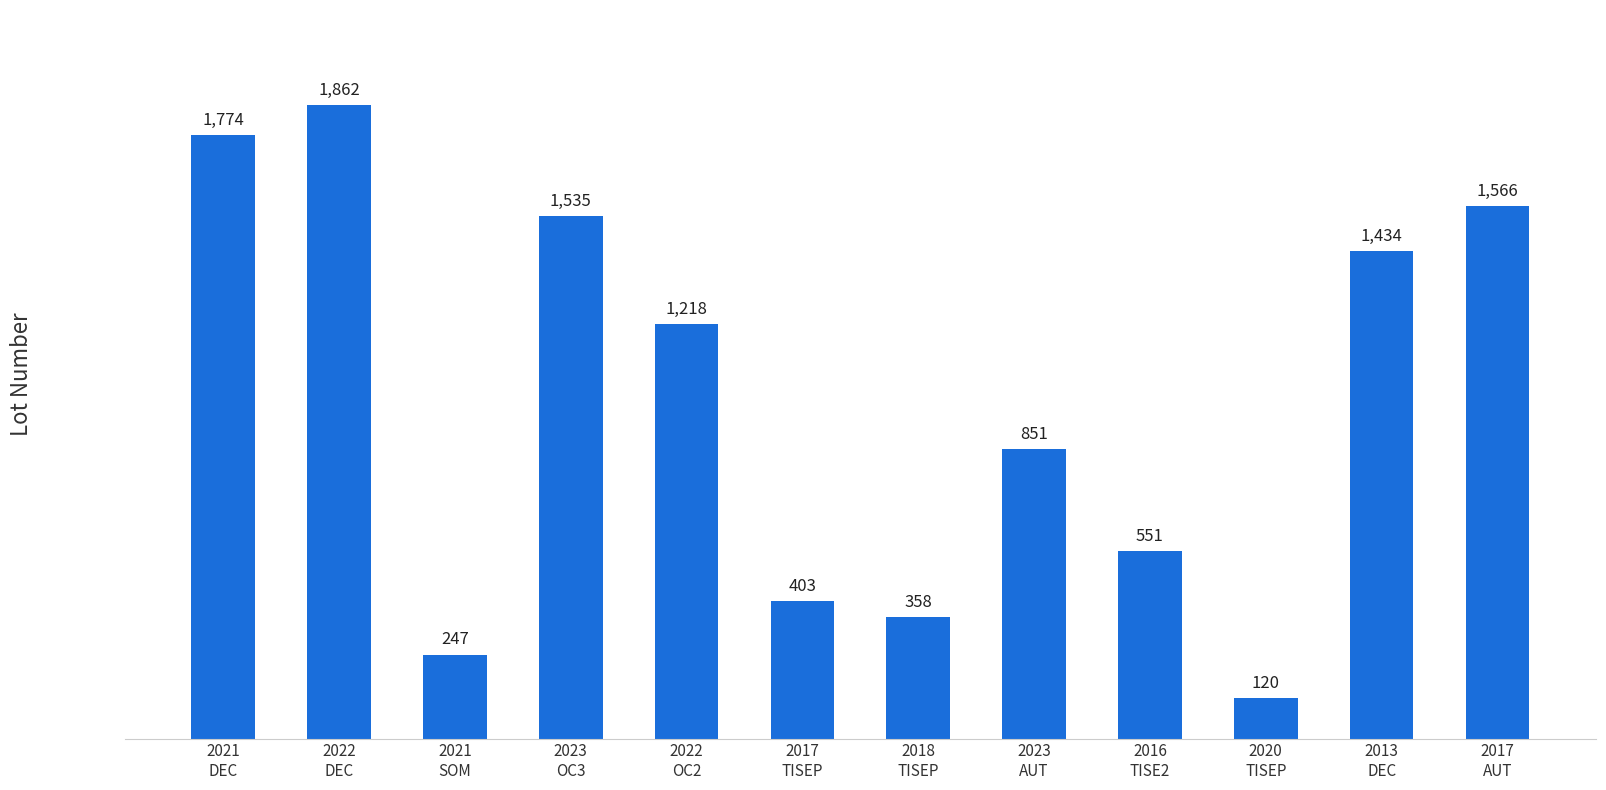

List the labels in order of value, largest first.

2022
DEC, 2021
DEC, 2017
AUT, 2023
OC3, 2013
DEC, 2022
OC2, 2023
AUT, 2016
TISE2, 2017
TISEP, 2018
TISEP, 2021
SOM, 2020
TISEP